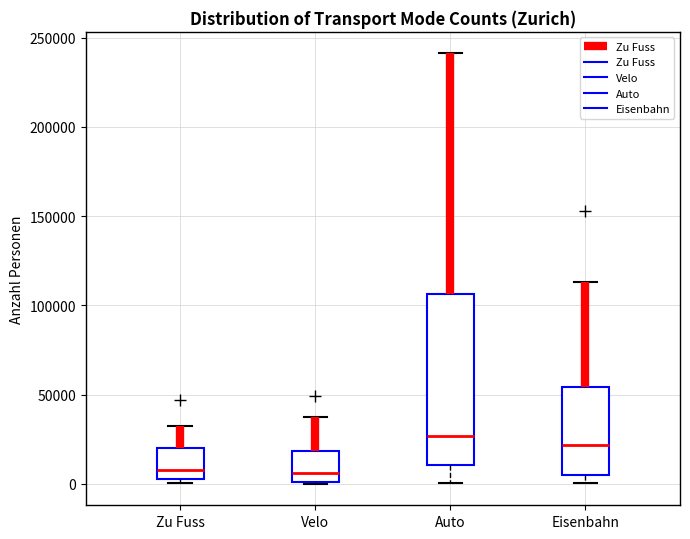

Reading left to right, transcribe this box plot: for each box, give where its median line is, the range the box spans, and where its two whiskers end, as read against the y-axis. The values are not printed on the chart, so give them approximately, as read against the axis.

Zu Fuss: median 10000, box 5000 to 20000, whiskers 0 to 30000
Velo: median 5000, box 0 to 20000, whiskers 0 to 40000
Auto: median 25000, box 10000 to 105000, whiskers 0 to 240000
Eisenbahn: median 20000, box 5000 to 55000, whiskers 0 to 115000